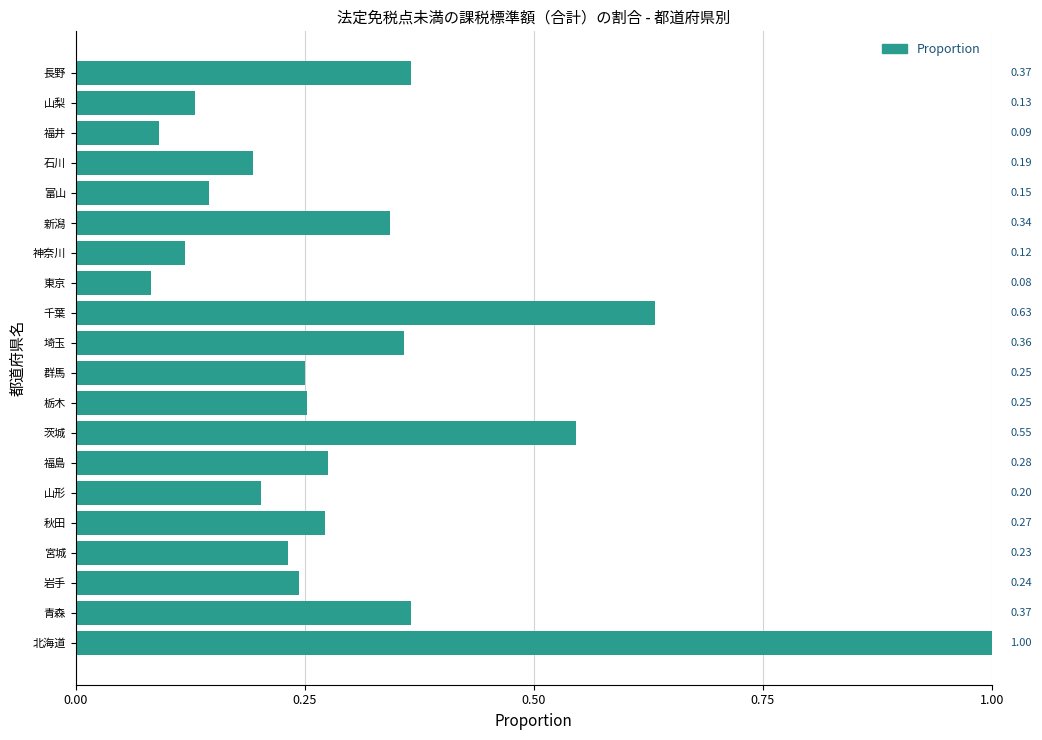

What is the difference between the maximum and minimum values?

0.9